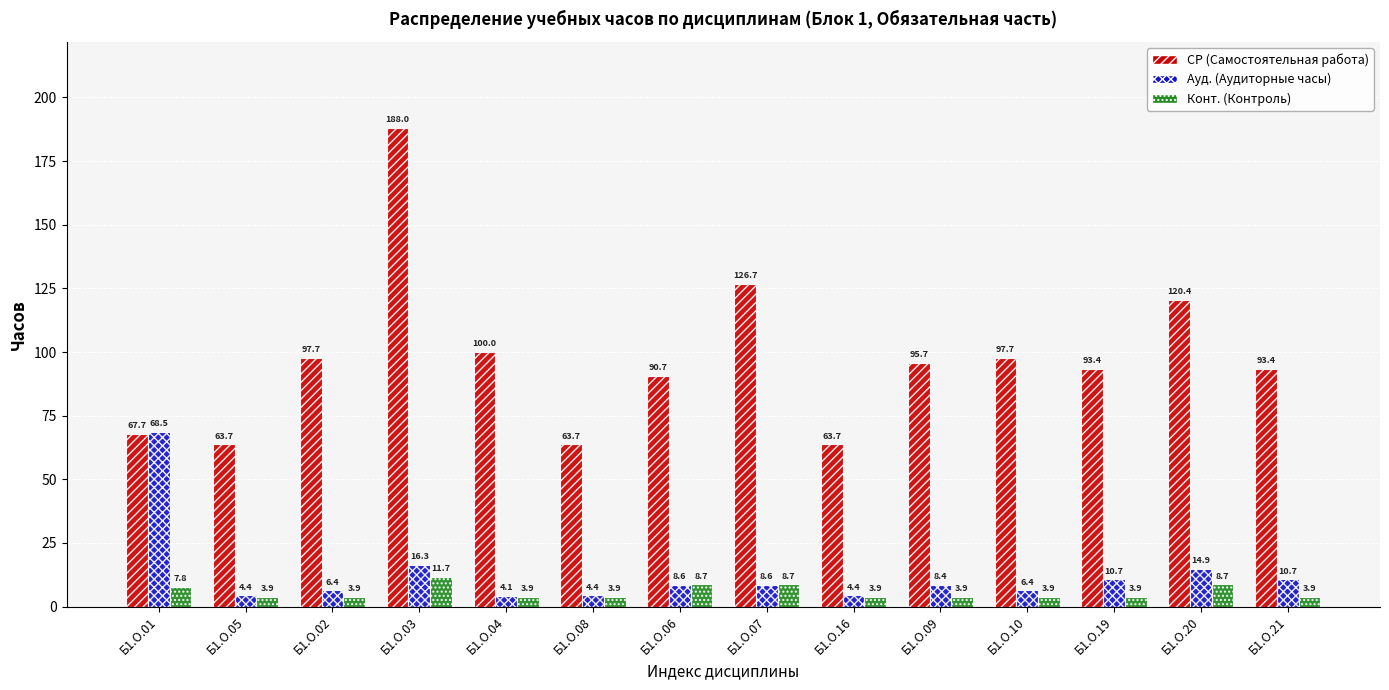

How many bars are there in total?

42